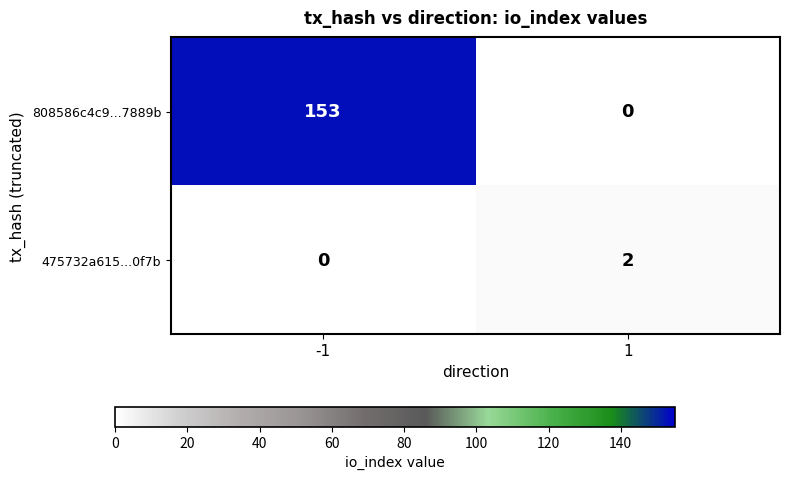

At how many categories does at least one series exceed 121?

1